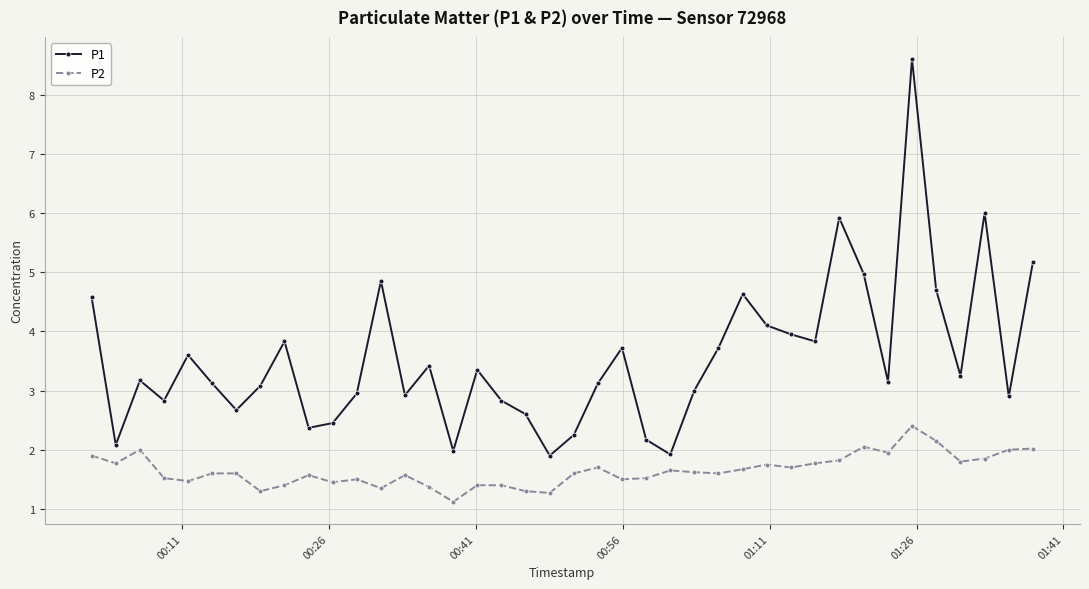

List the series in order of their overall mean, lowest first.

P2, P1